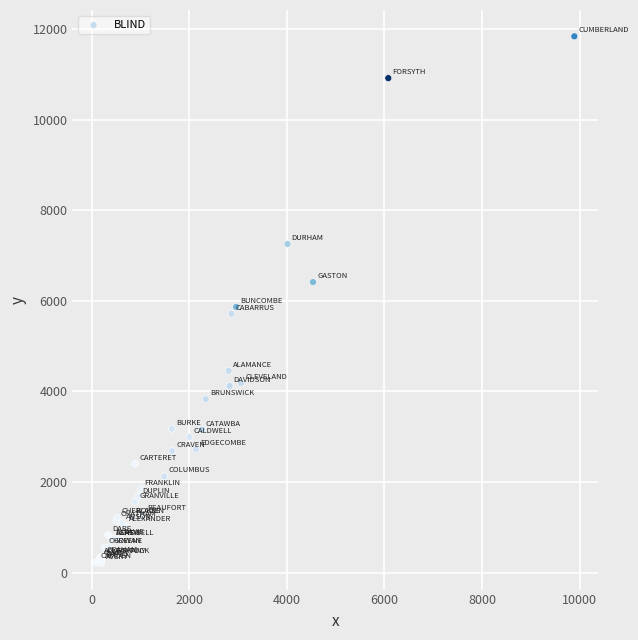

What Y value in the scatter plot is closest to 6020?

5863